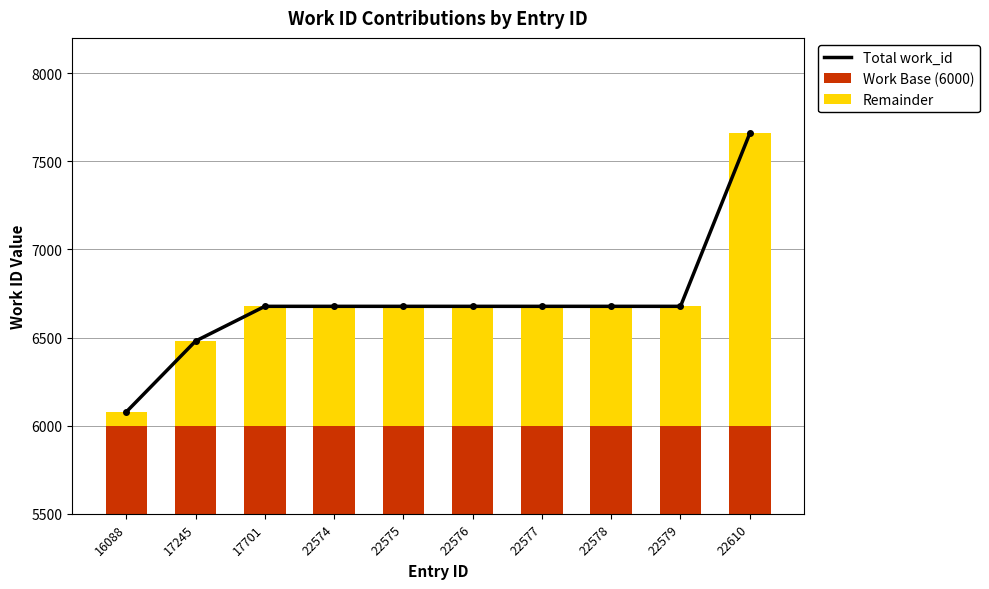

The Remainder series shows 677 at 22577. True or false?

True